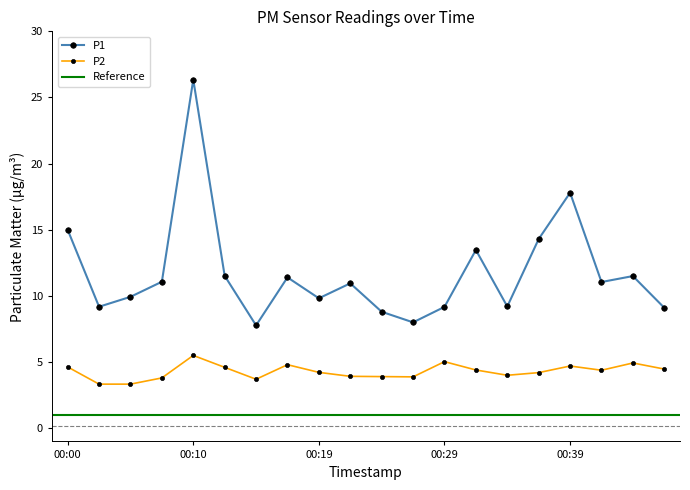

What is the highest value of the P1 series?

26.4